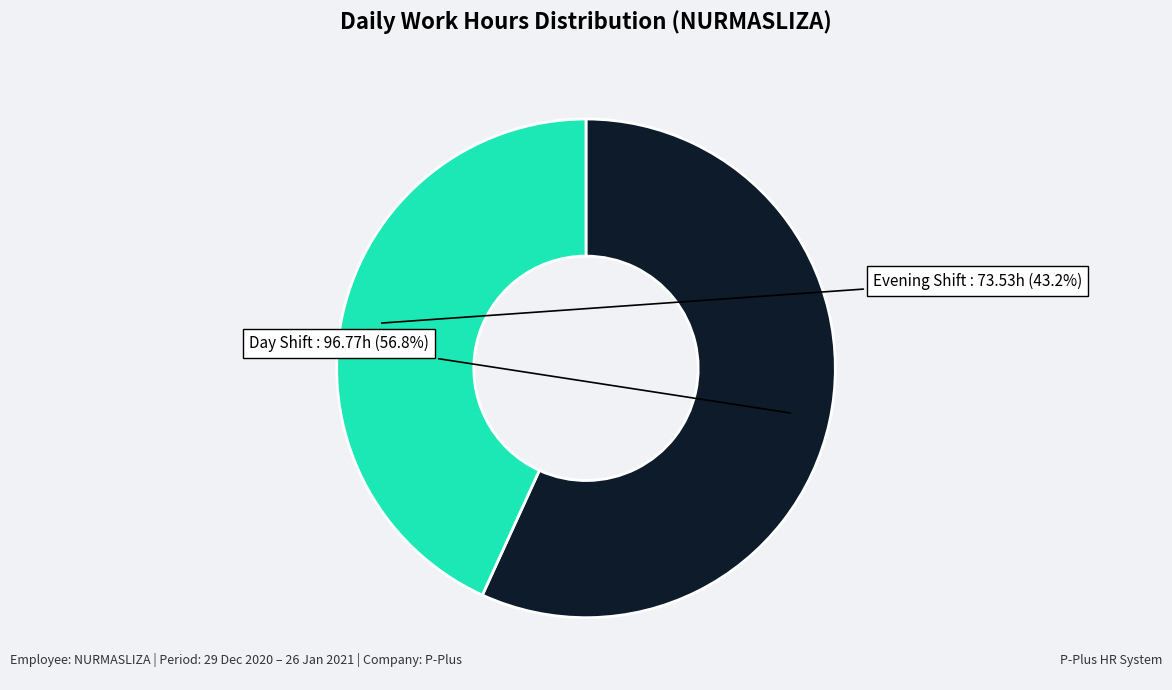

Does any single category account for the majority?

Yes